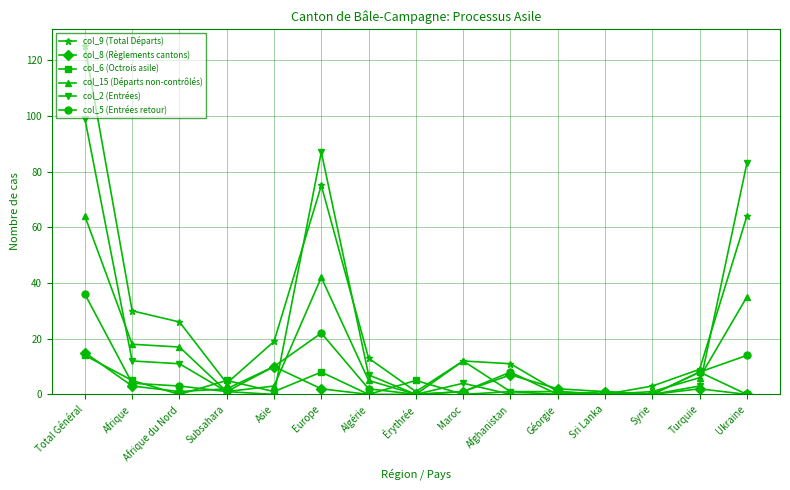

What position from the left is Syrie?

13